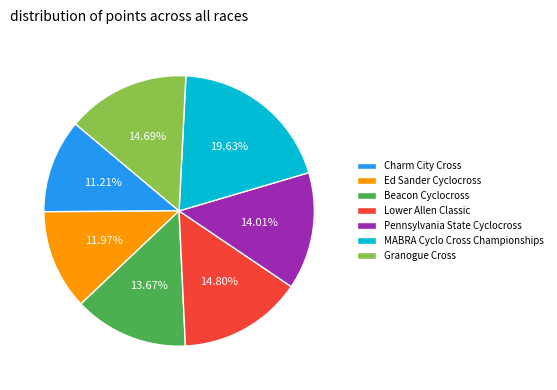

To the nearest percent, what is the difference between the largest and smallest slice percentages?

8%